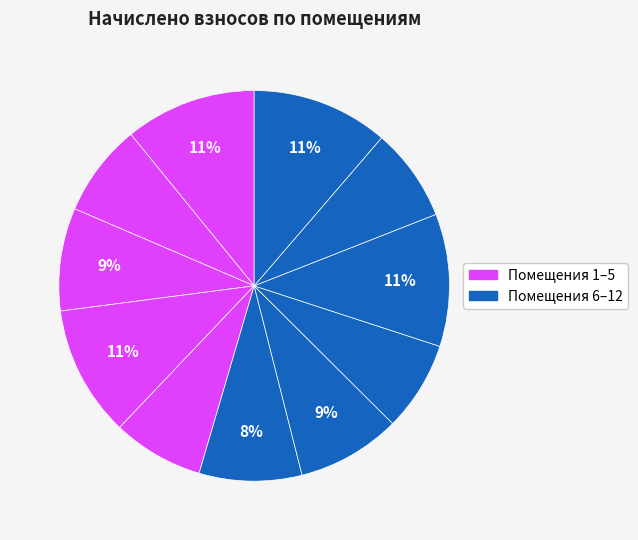

Rank the categories by value from lowest to highest.

8, 5, 2, 11, 6, 3, 7, 4, 1, 9, 12